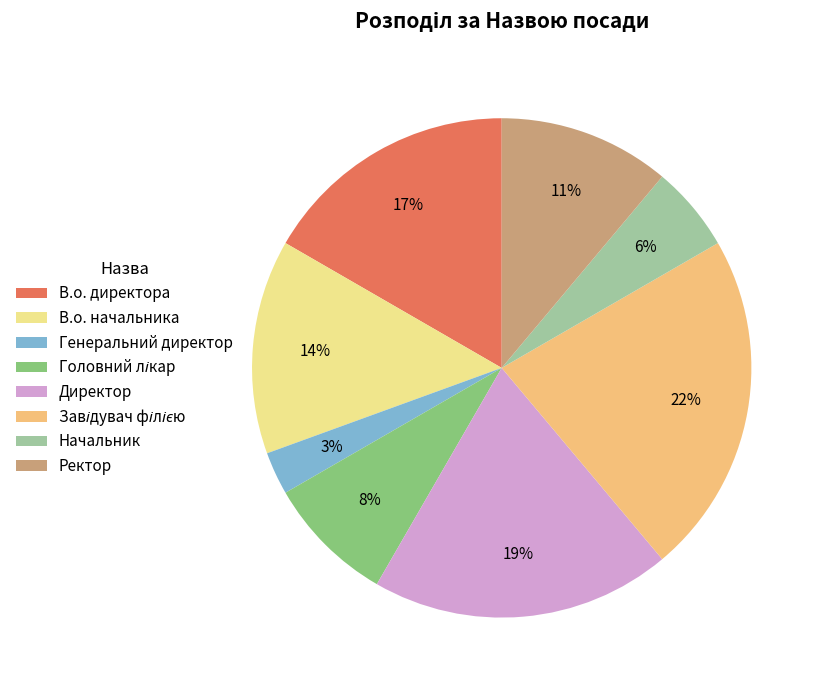

How many segments does this pie chart have?

8